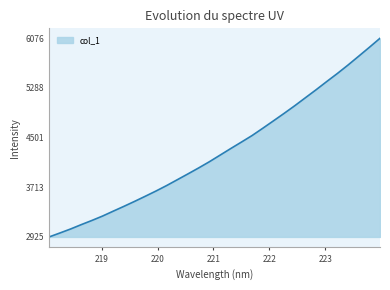

What is the smallest value displayed?

2924.9